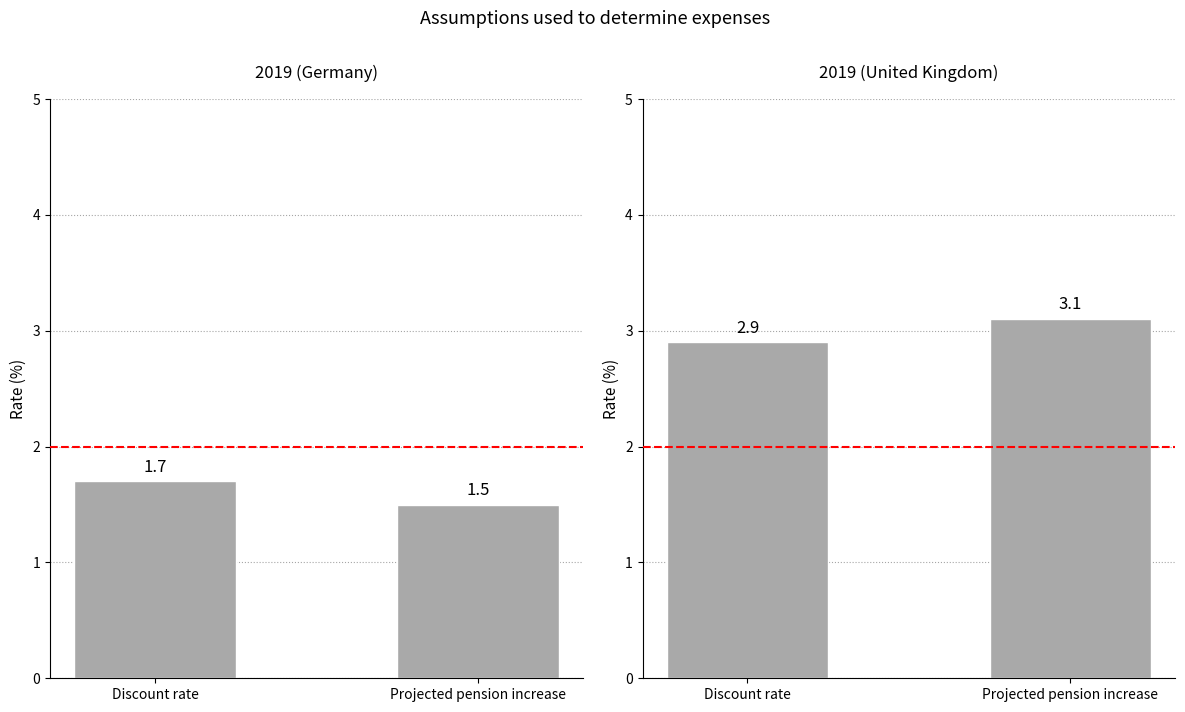

What position from the right is Projected pension increase?

1